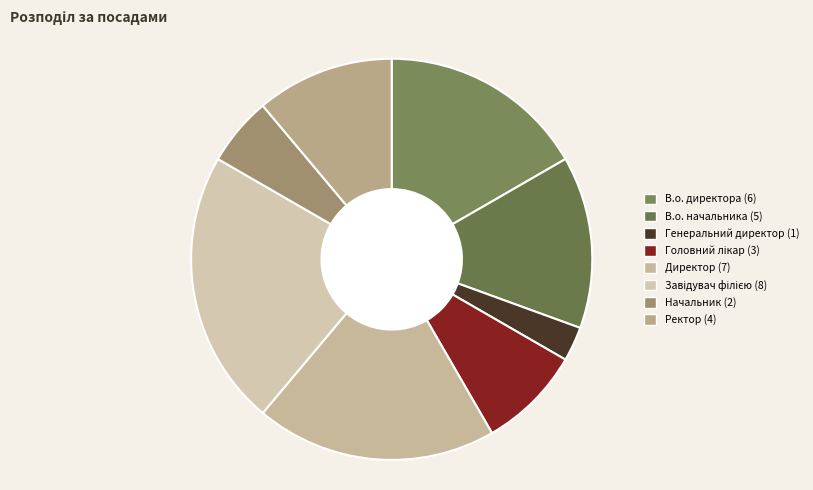

What is the change in value from В.о. начальника to Головний лікар?

-2